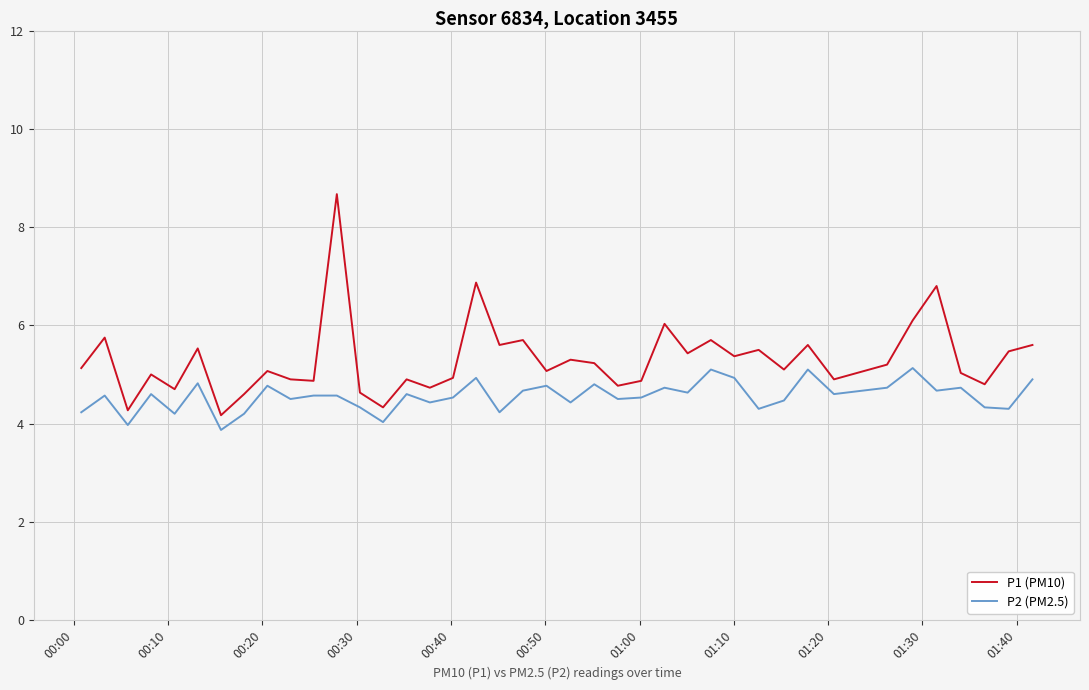

Rank the series by their average value, from lowest to highest.

P2 (PM2.5), P1 (PM10)